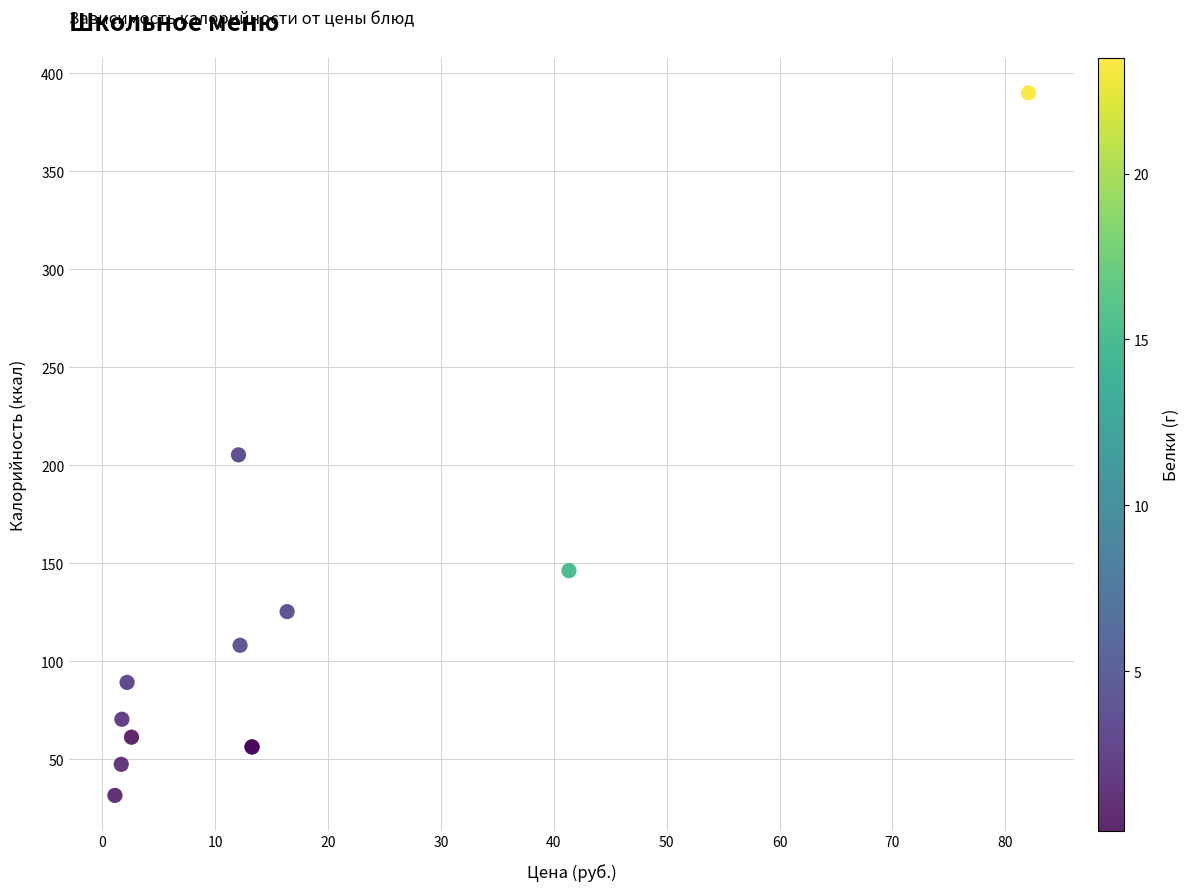

What Y value in the scatter plot is closest to 210?

205.3